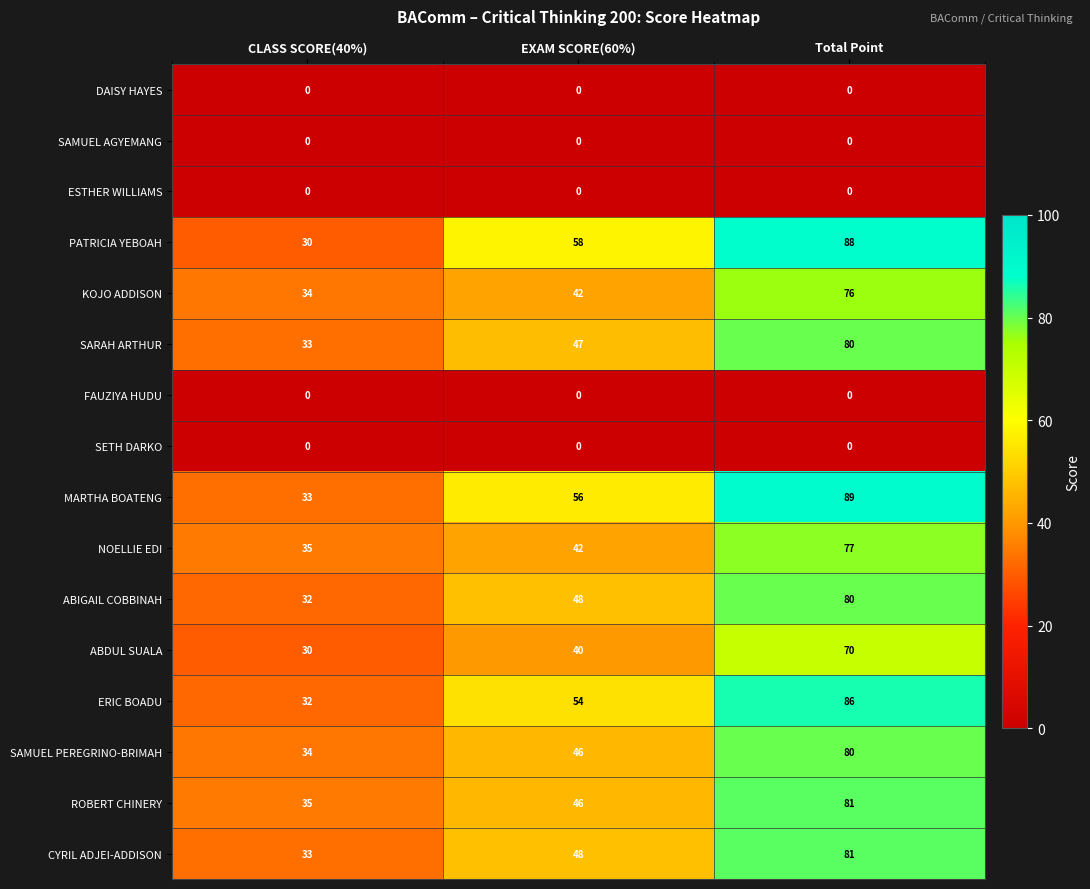

Count the SARAH ARTHUR values in the range 33 to 80.

3